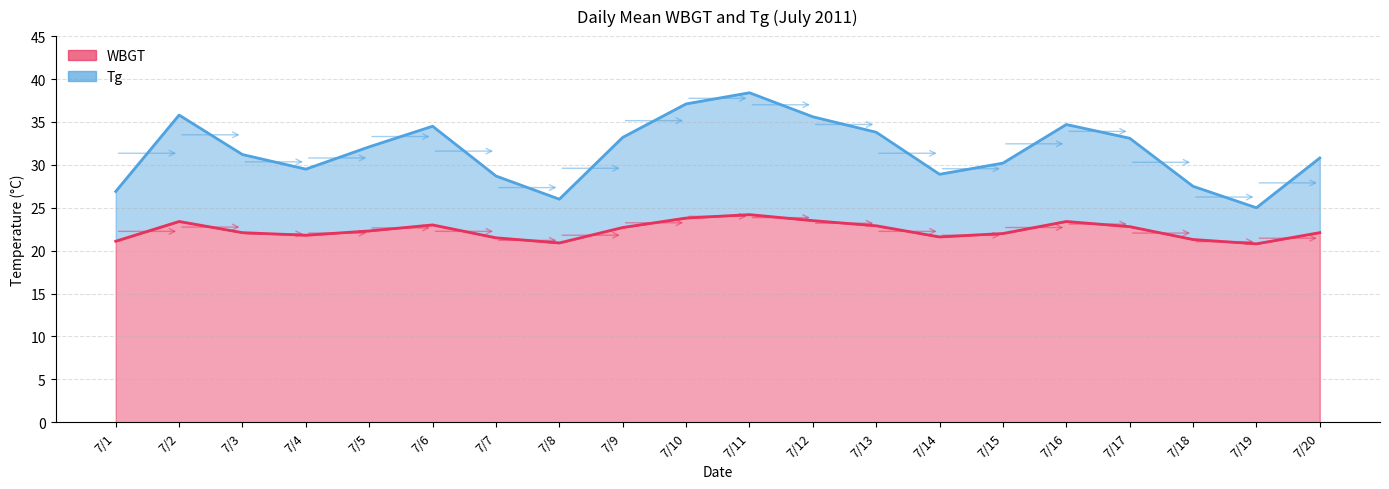

What is the value of the Tg point at the 8th from the left?

26.0